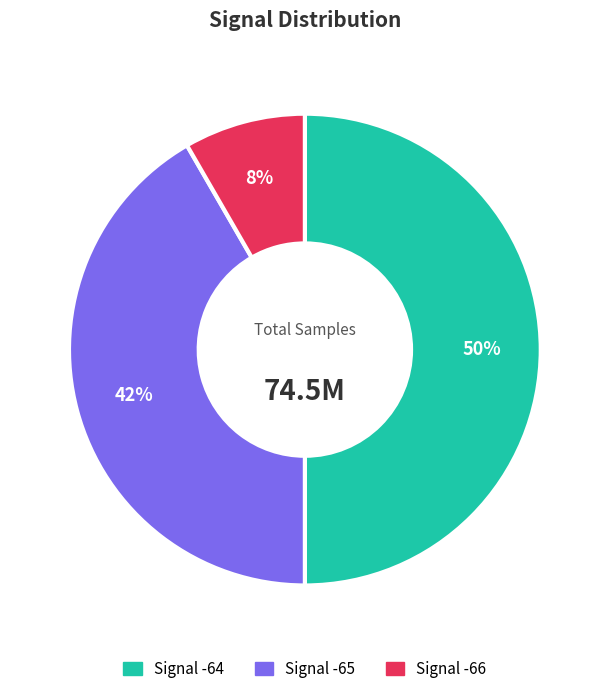

To the nearest percent, what is the difference between the largest and smallest slice percentages?

42%